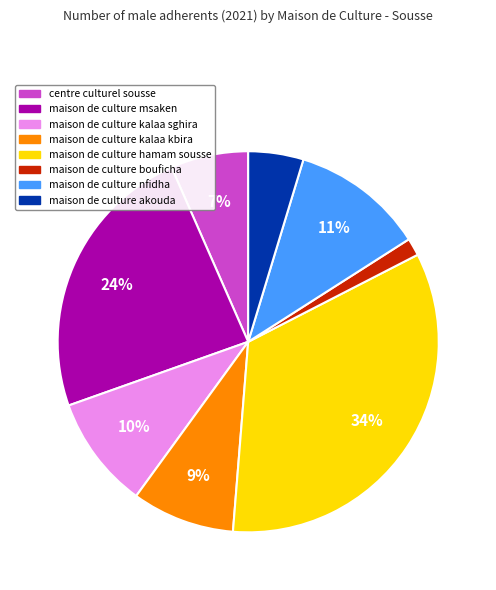

Is the sum of maison de culture bouficha and maison de culture msaken greater than half?

No